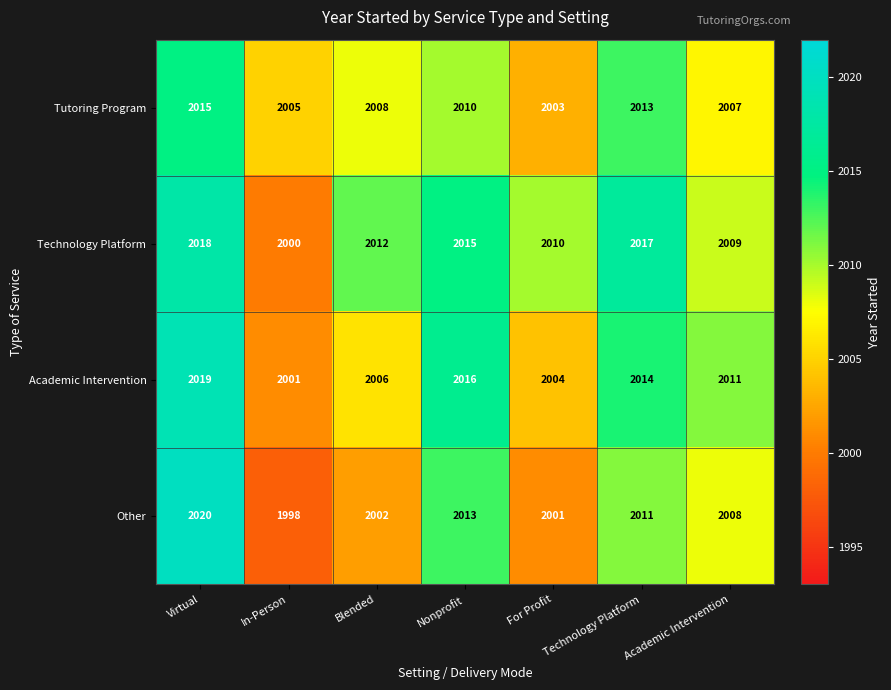

List the series in order of their overall mean, highest first.

Technology Platform, Academic Intervention, Tutoring Program, Other